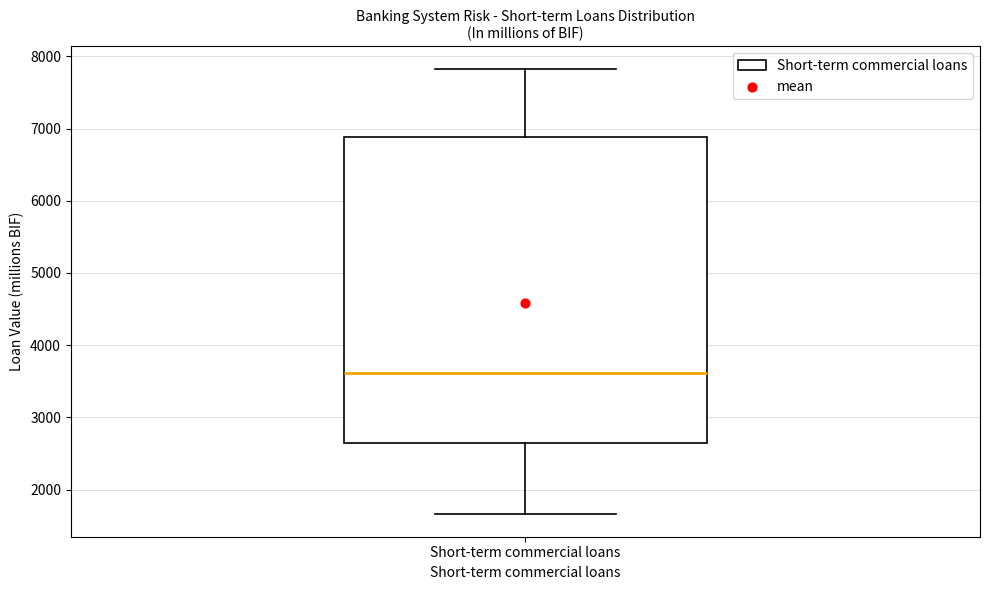

Transcribe this box plot: give where the median line is, the range the box spans, and where the two whiskers end, as read against the y-axis. The values are not printed on the chart, so give them approximately, as read against the axis.

median 3600, box 2600 to 6900, whiskers 1700 to 7800